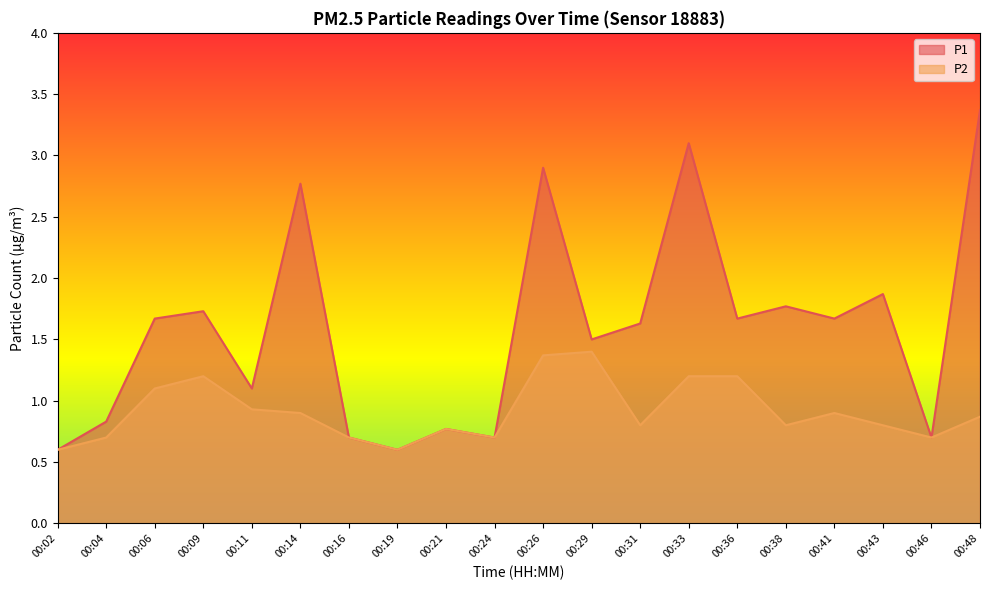

What is the sum of all P1 values?

31.6